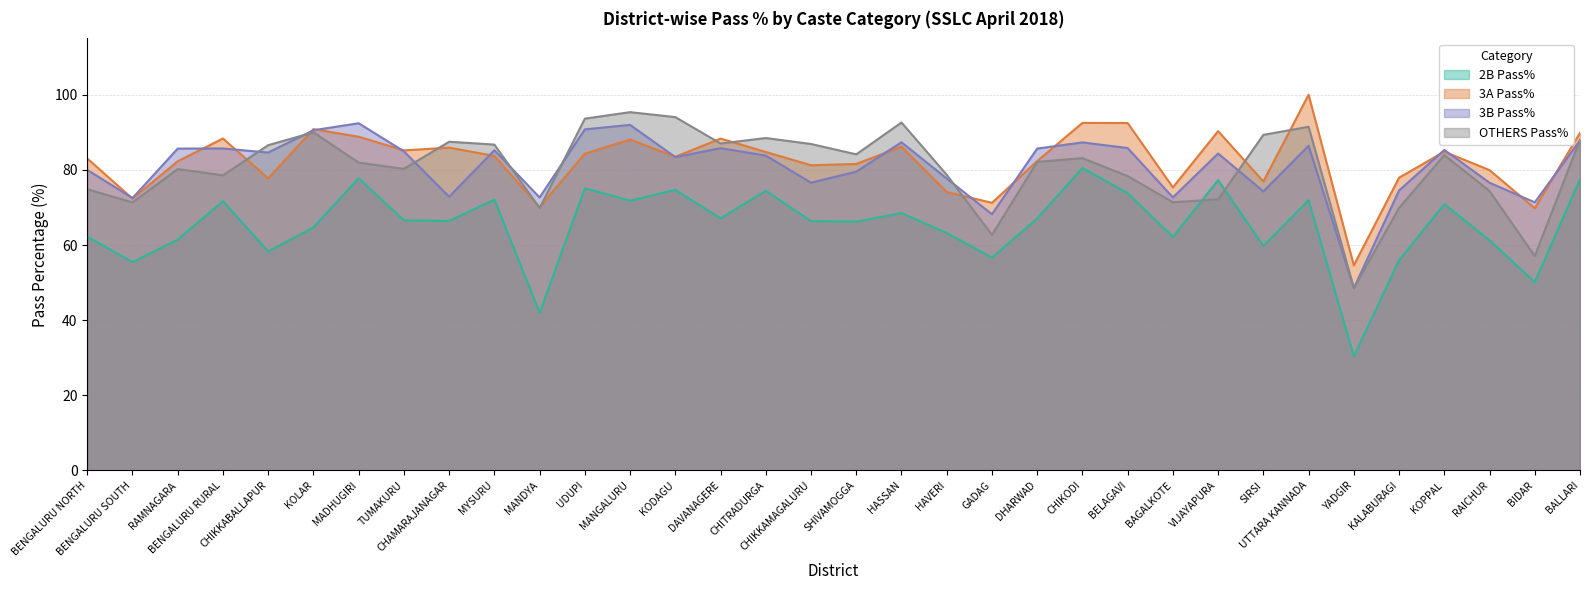

What is the average value of the 2B Pass% series?

65.3